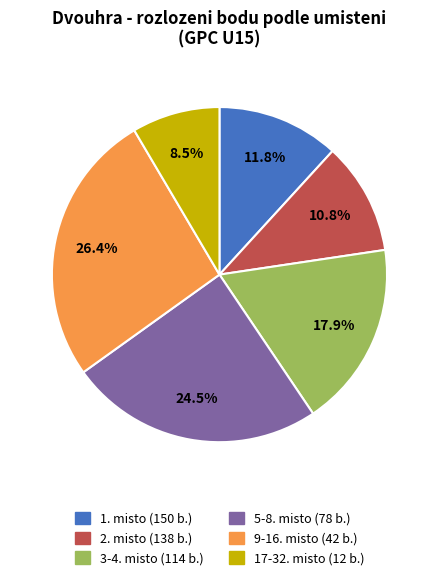

Is there any slice that represents more than half of the pie?

No